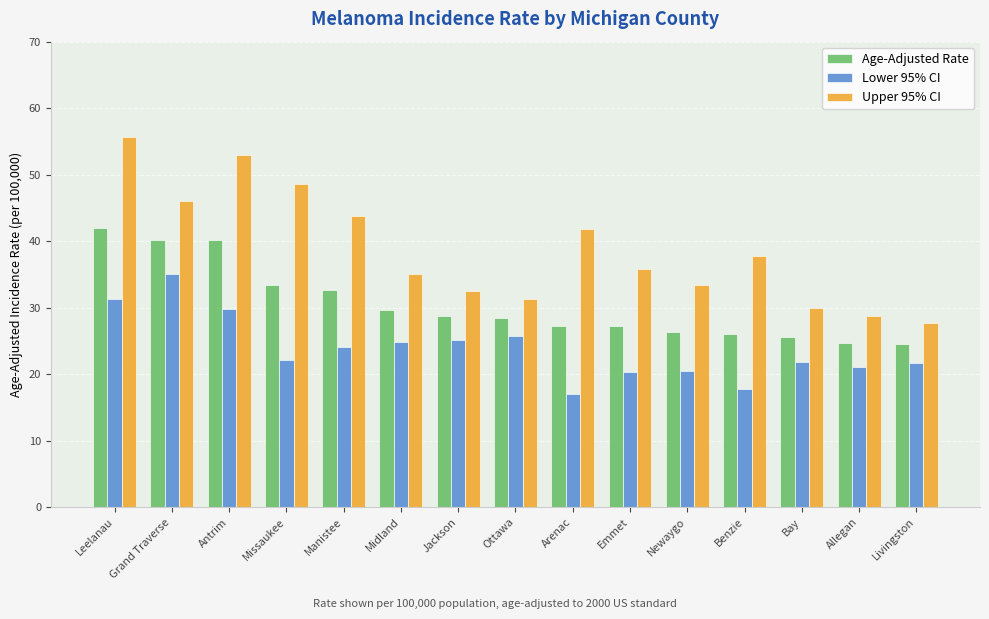

What is the minimum value for Upper 95% CI?

27.7